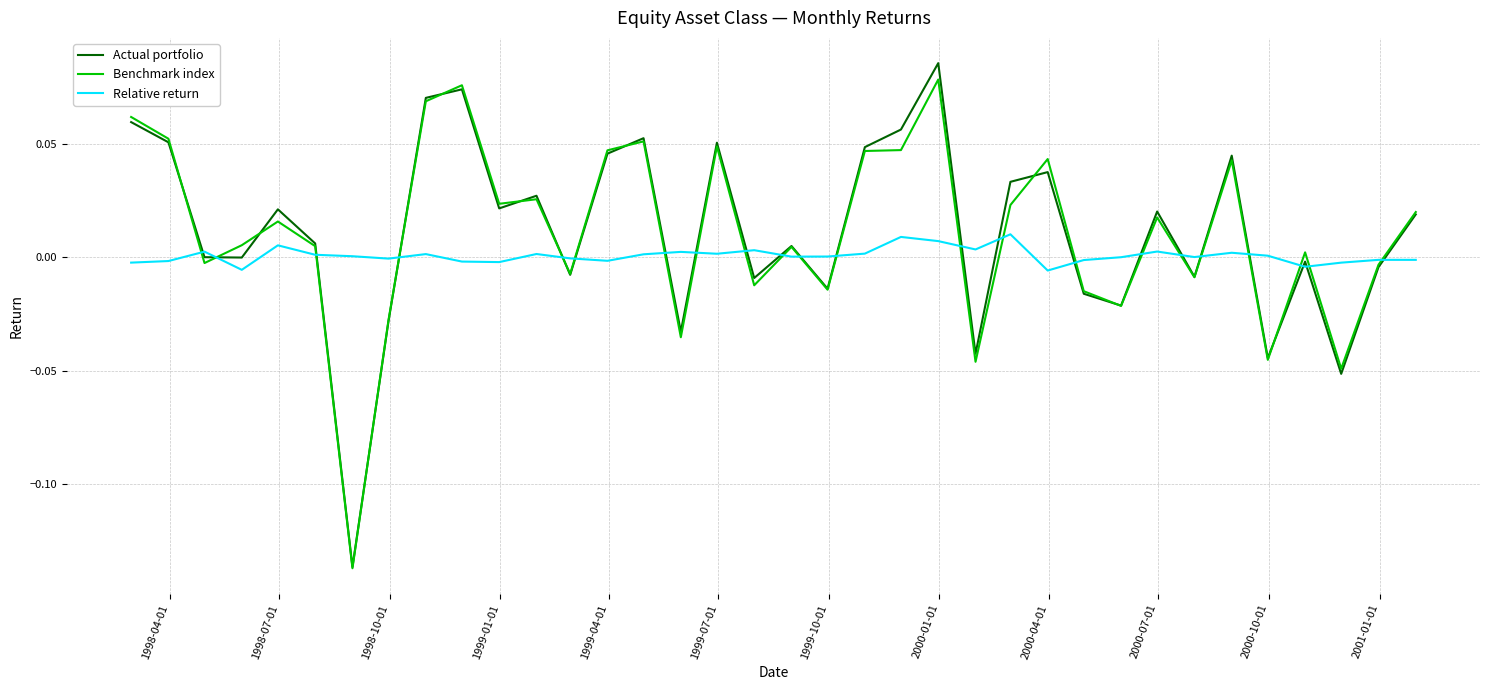

True or false: Benchmark index and Relative return intersect in this chart.

True